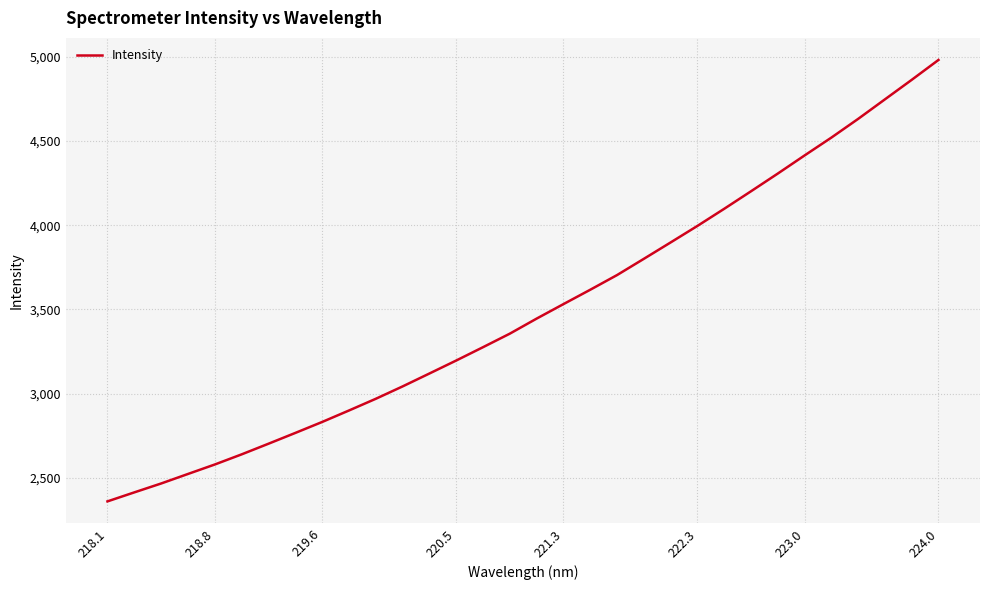

True or false: the data has more than 0 interior local peaks.

False